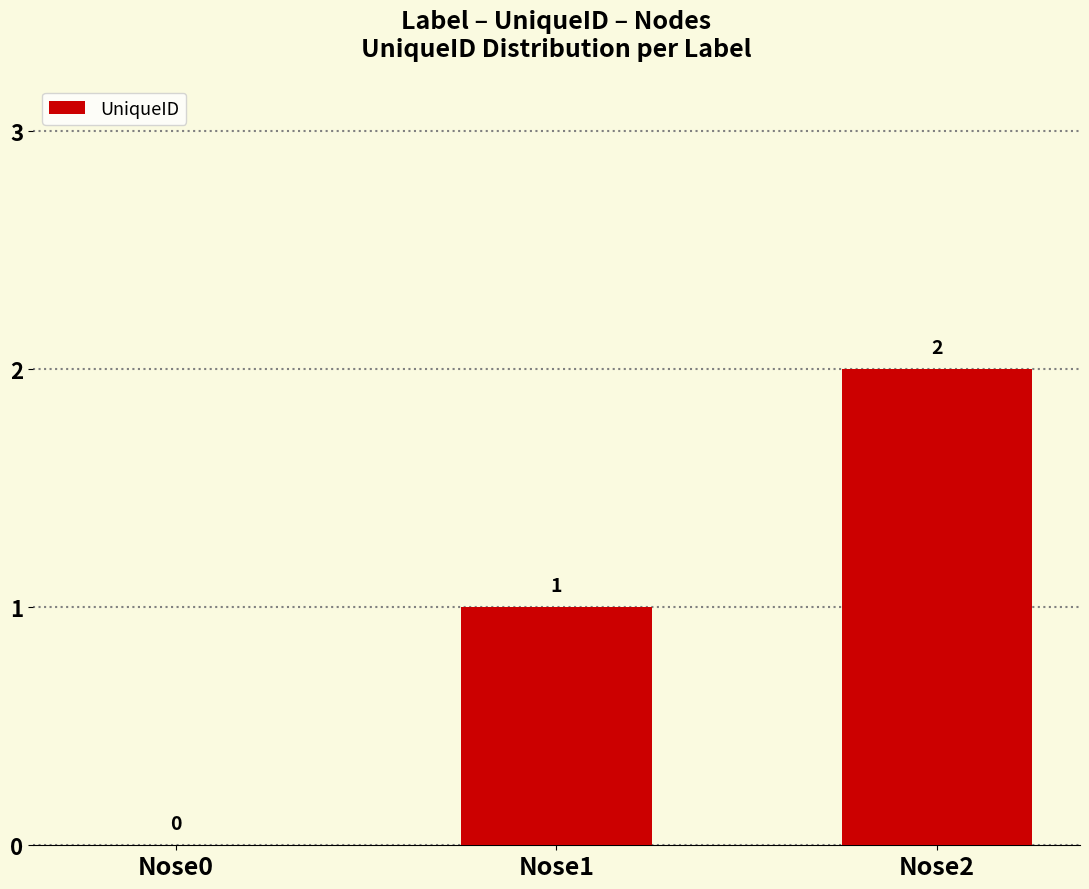

Where is the data nearest to the value 1?

Nose1